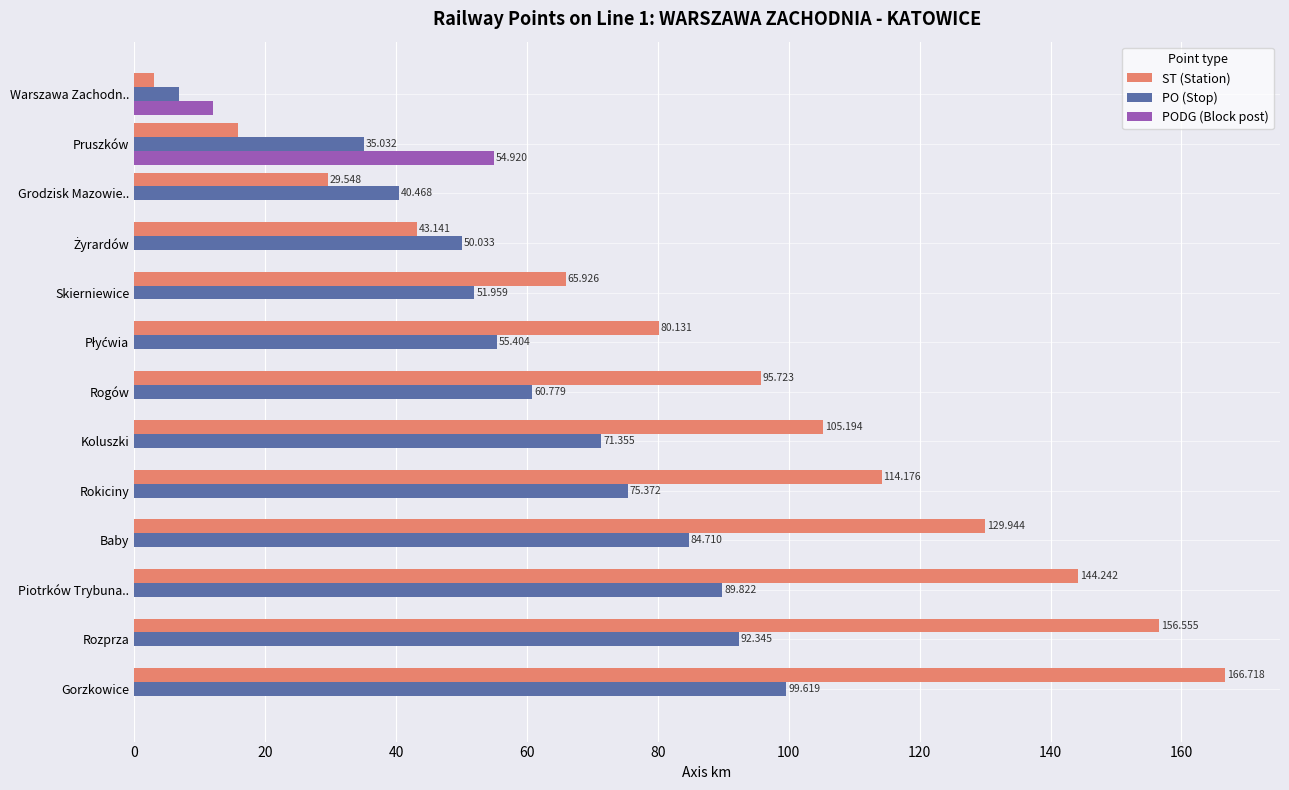

At which category is the sum across all series the highest?

Gorzkowice